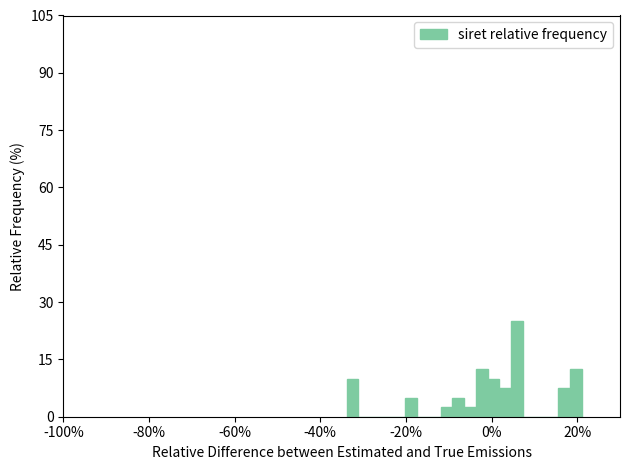

Read against the x-axis, roughly where is the centre of the tallest bar?

6